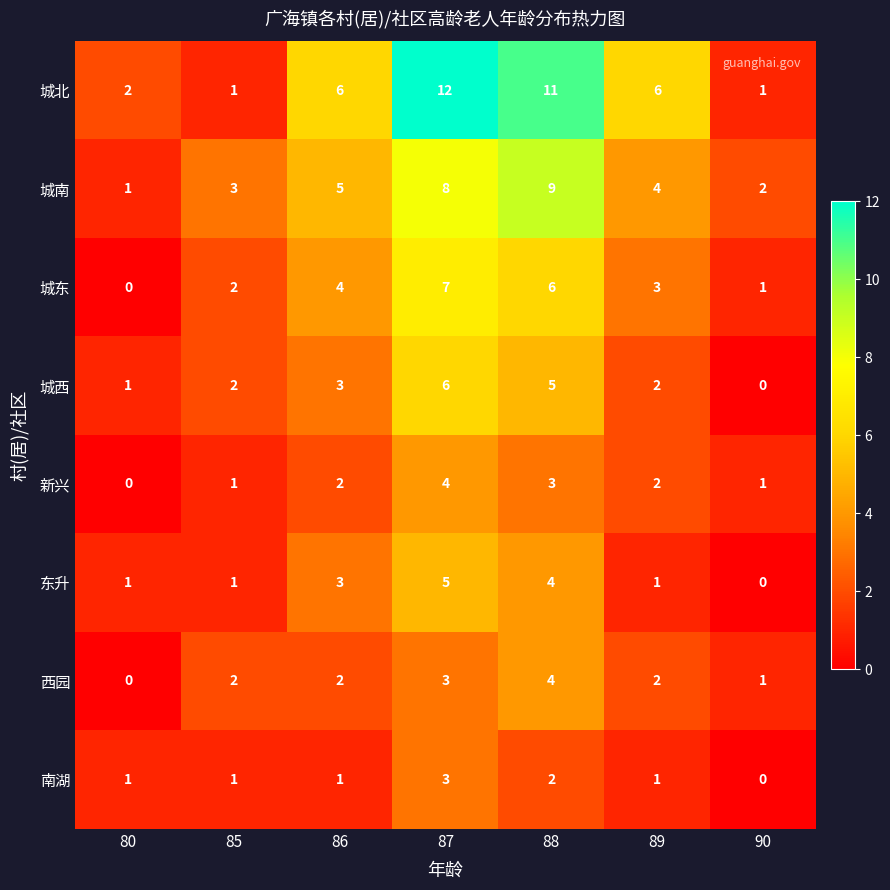

At how many categories does at least one series exceed 9?

2